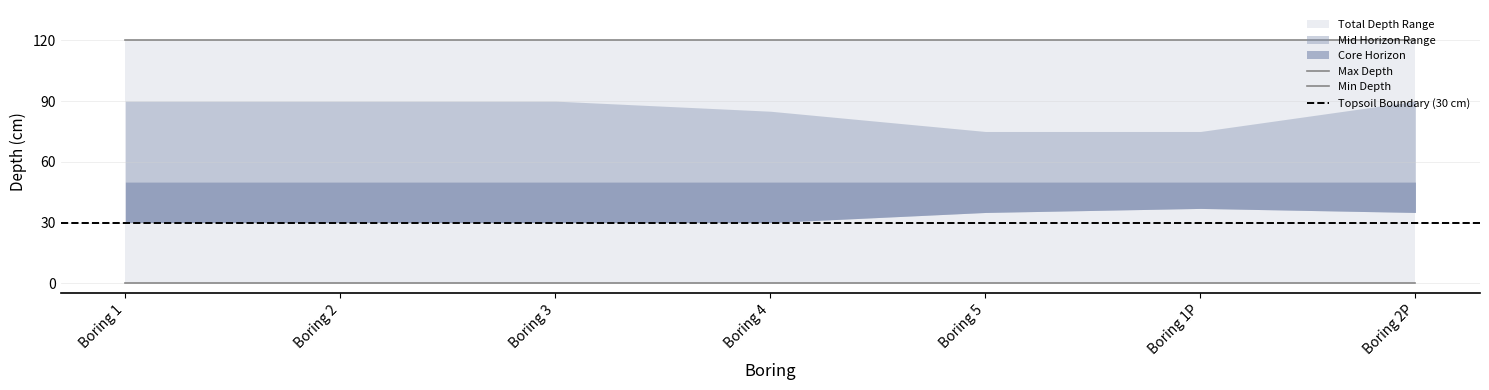

The value of upper_inner at Boring 4 is 150. True or false?

False